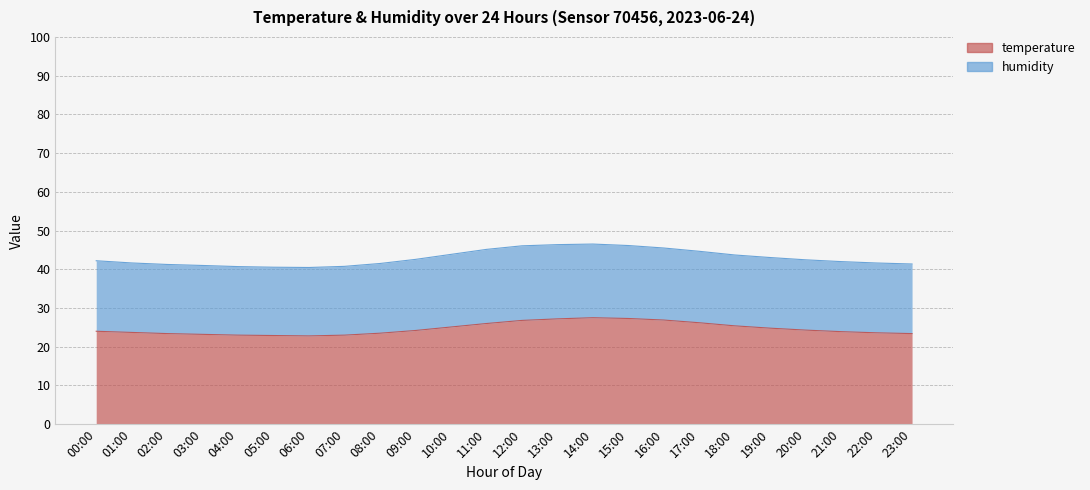

What position from the left is 15:00?

16